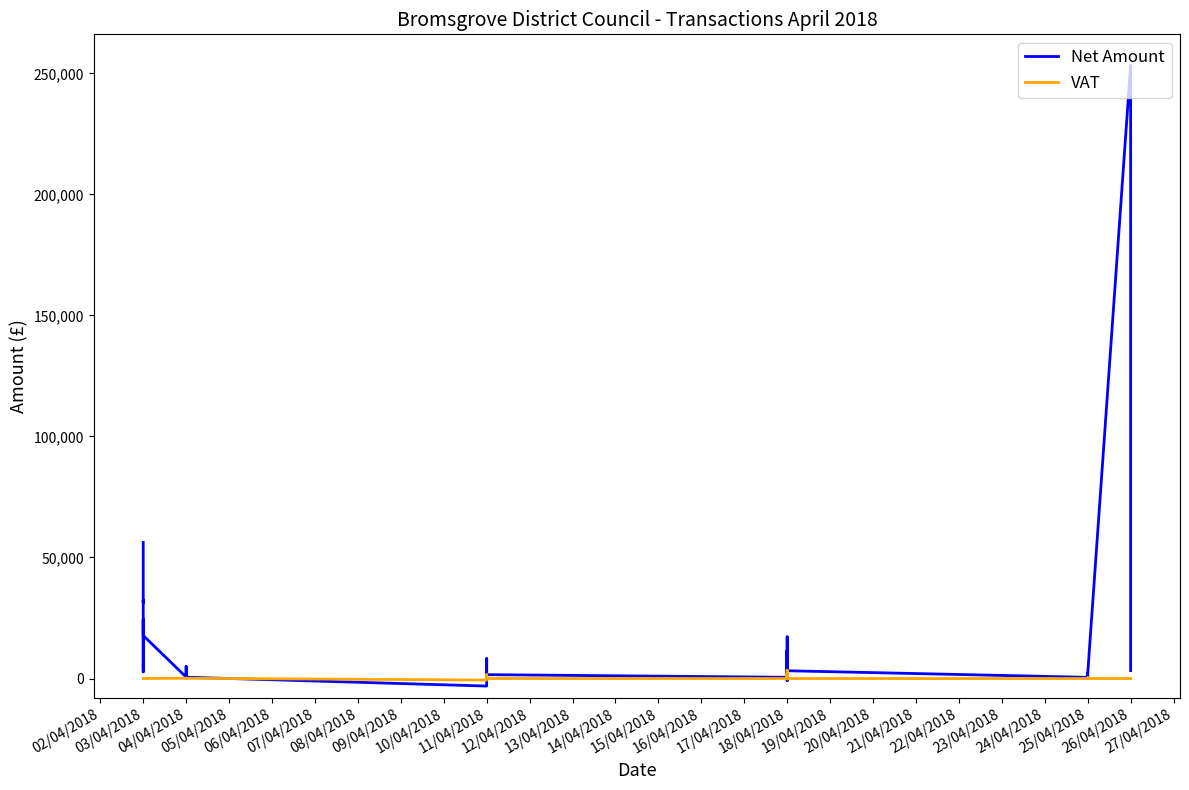

The value of VAT at 18/04/2018 is 5243.8. True or false?

False